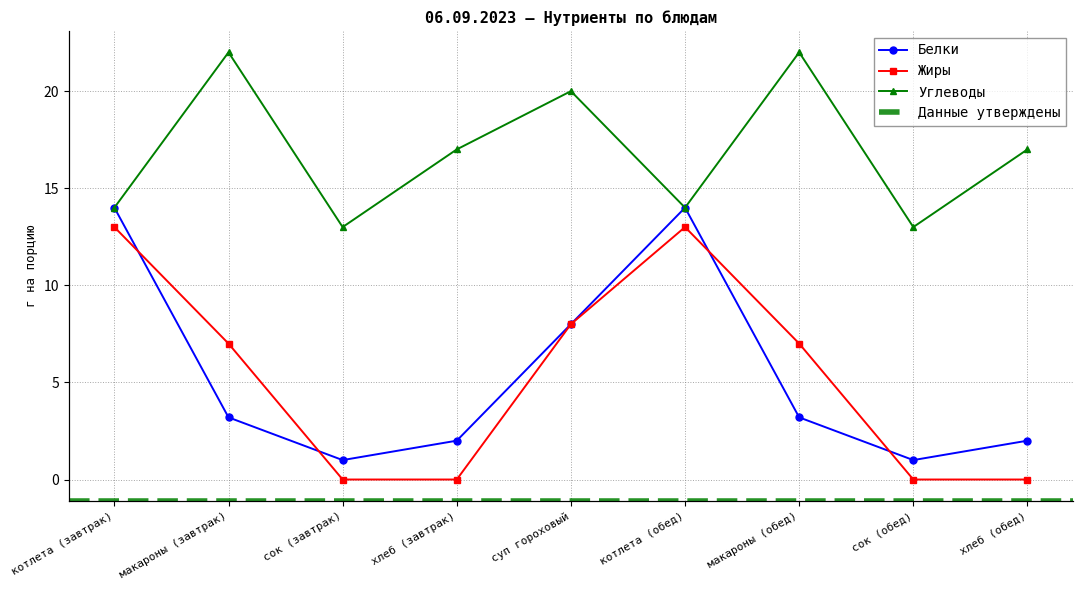

Where is the first local minimum for Углеводы?

сок (завтрак)